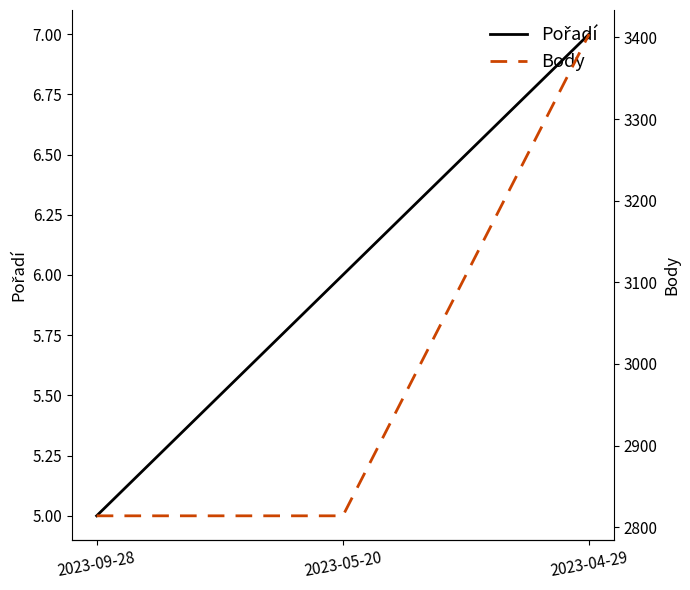

What are all the series names shown in the legend?

Pořadí, Body